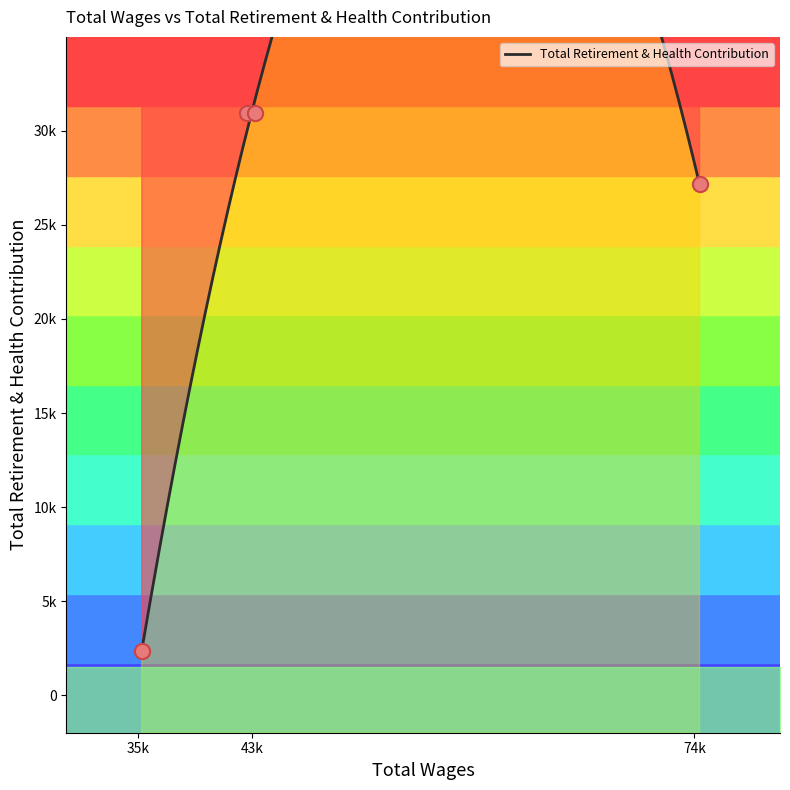

Which has a higher value, 43243.0 or 74360.0?

43243.0